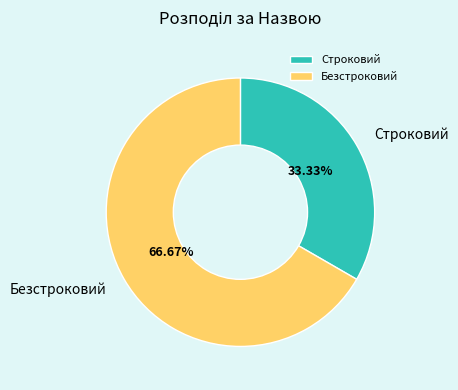

Is Строковий the majority of the pie?

No